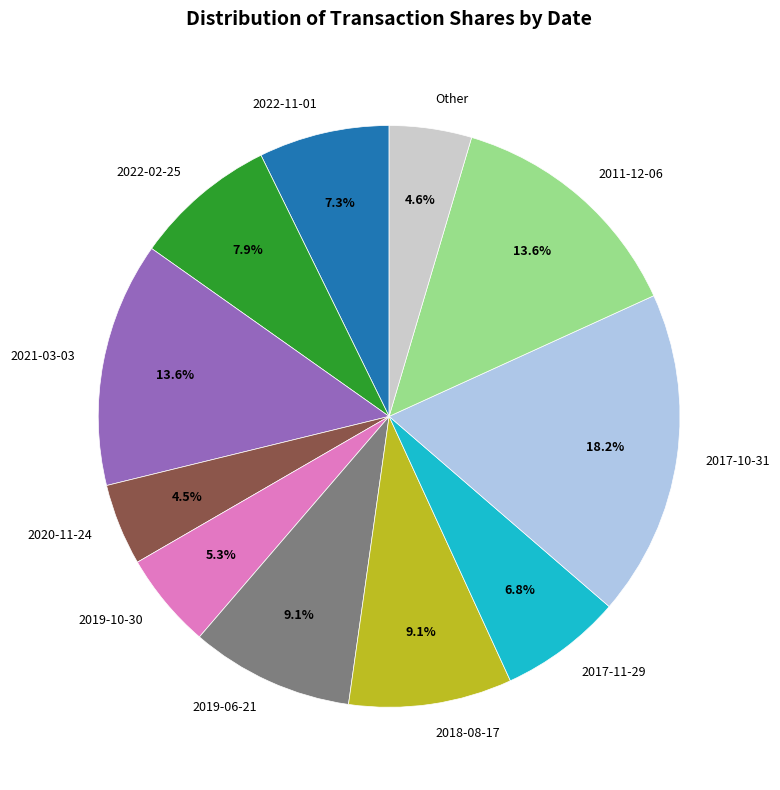

Does 2019-06-21 represent more than half of the total?

No